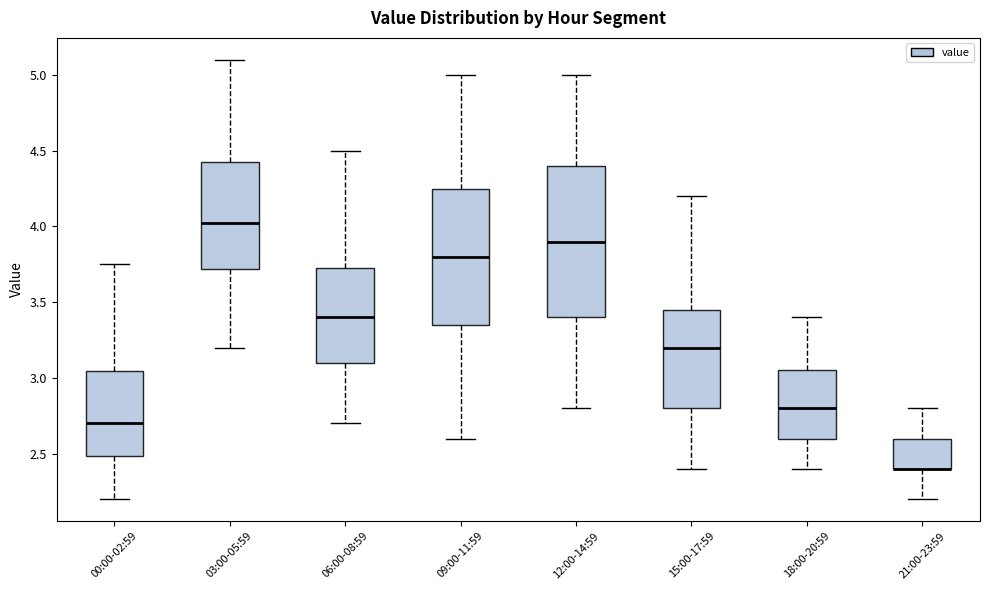

Reading left to right, read every box against the y-axis: the position of its median line, the range the box covers, and the ends of its whiskers. The values are not printed on the chart, so give them approximately, as read against the axis.

00:00-02:59: median 2.70, box 2.50 to 3.05, whiskers 2.20 to 3.75
03:00-05:59: median 4.05, box 3.70 to 4.45, whiskers 3.20 to 5.10
06:00-08:59: median 3.40, box 3.10 to 3.75, whiskers 2.70 to 4.50
09:00-11:59: median 3.80, box 3.35 to 4.25, whiskers 2.60 to 5.00
12:00-14:59: median 3.90, box 3.40 to 4.40, whiskers 2.80 to 5.00
15:00-17:59: median 3.20, box 2.80 to 3.45, whiskers 2.40 to 4.20
18:00-20:59: median 2.80, box 2.60 to 3.05, whiskers 2.40 to 3.40
21:00-23:59: median 2.40 (drawn on the box's lower edge), box 2.40 to 2.60, whiskers 2.20 to 2.80